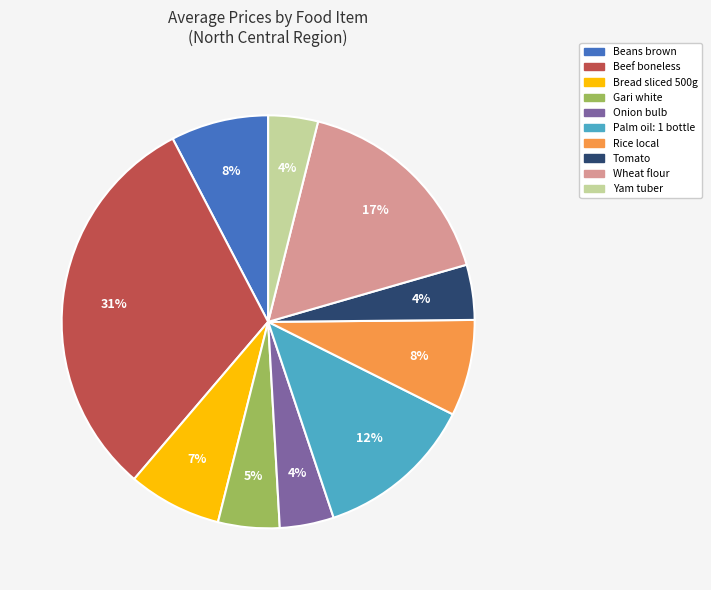

Does Palm oil: 1 bottle represent more than half of the total?

No